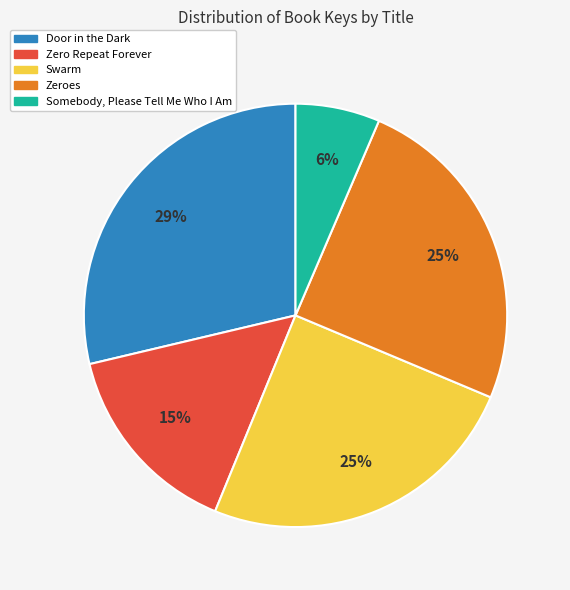

Is it true that Somebody, Please Tell Me Who I Am is 6% of the pie?

True